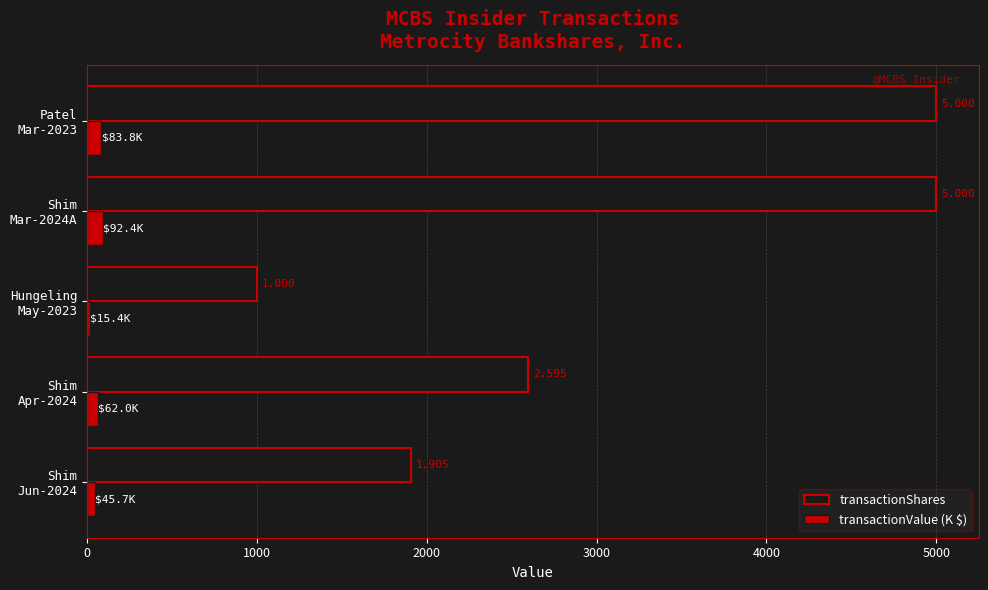

What are all the series names shown in the legend?

transactionShares, transactionValue (K $)